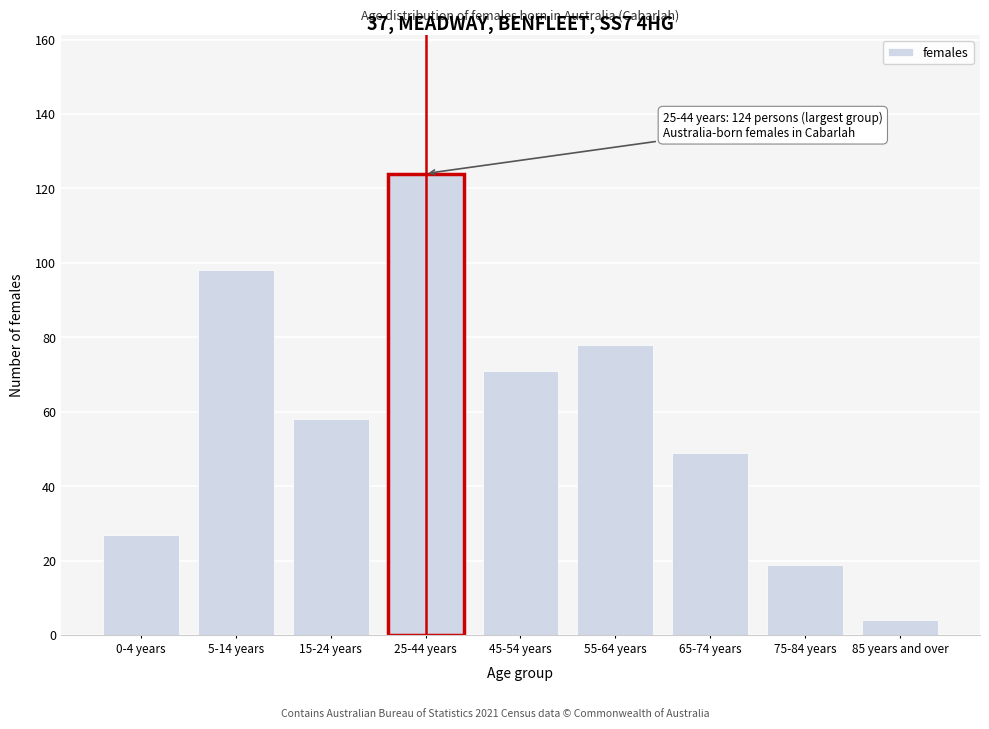

Reading left to right, transcribe all the data shown in this chart.

0-4 years=27	5-14 years=98	15-24 years=58	25-44 years=124	45-54 years=71	55-64 years=78	65-74 years=49	75-84 years=19	85 years and over=4